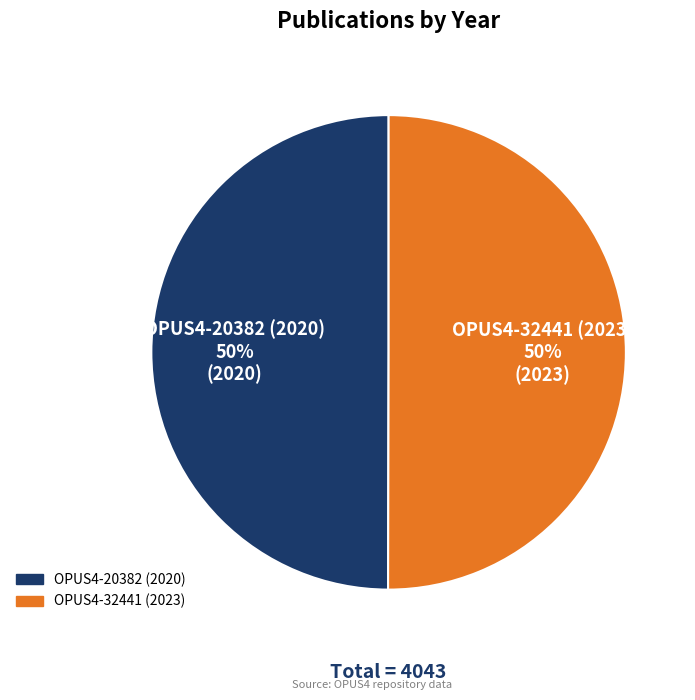

True or false: OPUS4-20382 (2020) accounts for 56% of the total.

False